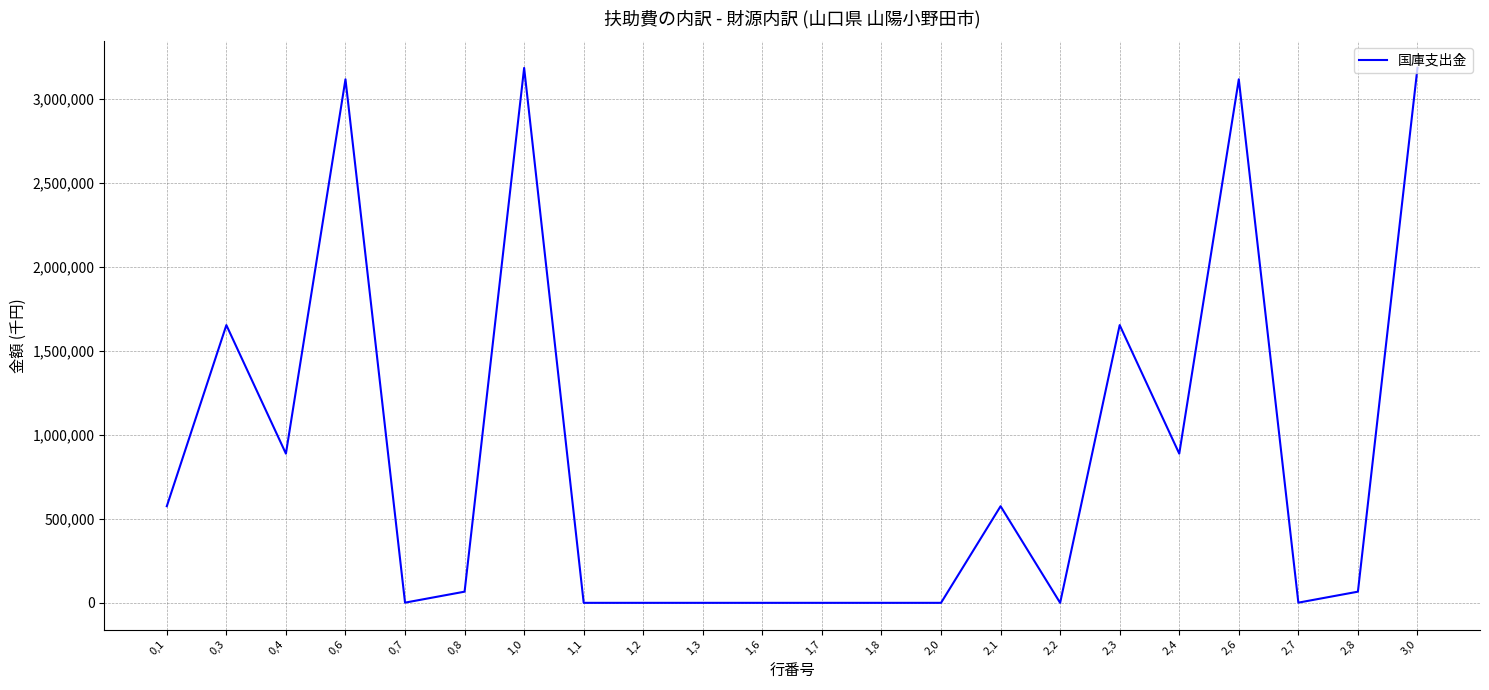

What position from the left is 1,8?

13